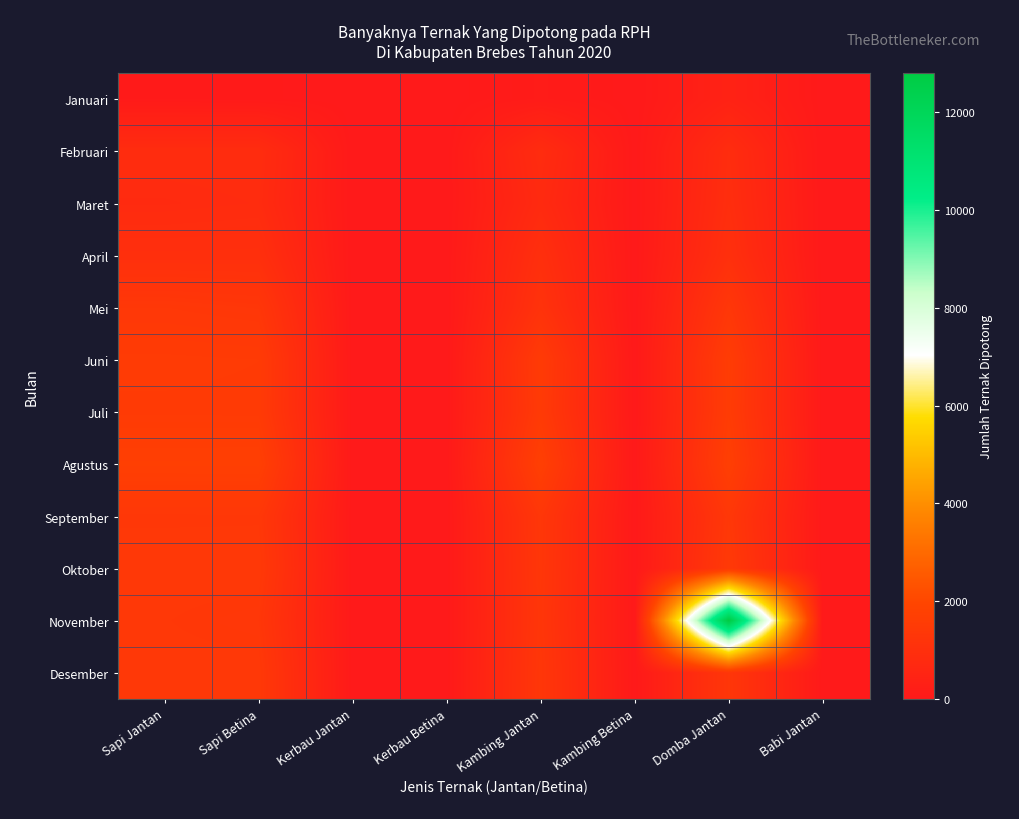

Rank the series at Babi Jantan from lowest to highest value.

Januari, Februari, Maret, April, Mei, Juni, Juli, Agustus, September, Oktober, November, Desember